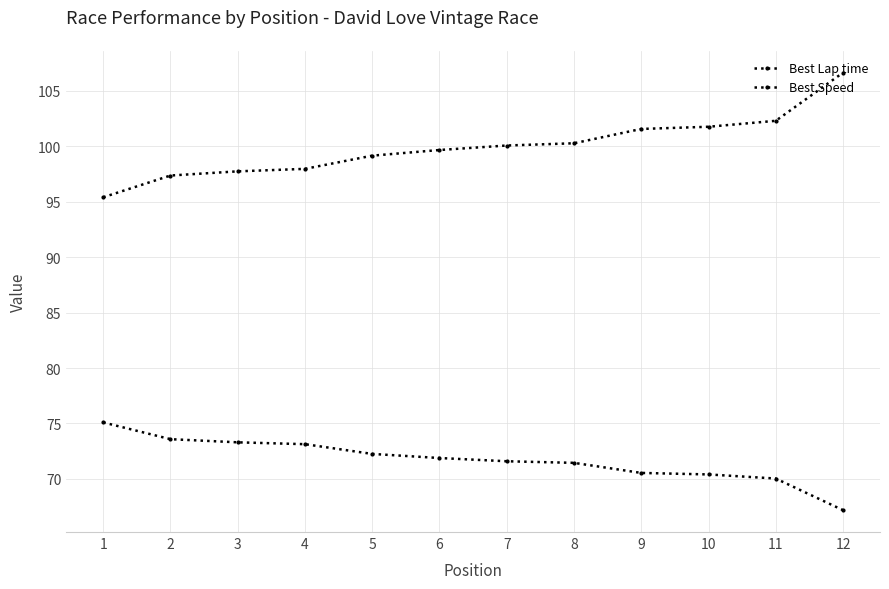

How many values in the Best Speed series are below 71?

4